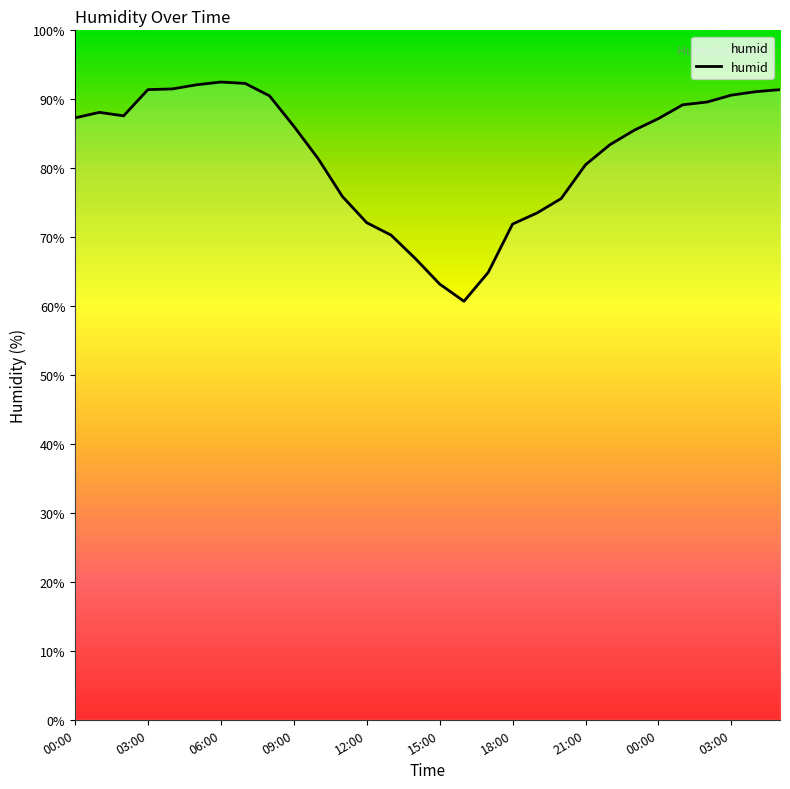

What is the smallest value displayed?

60.7